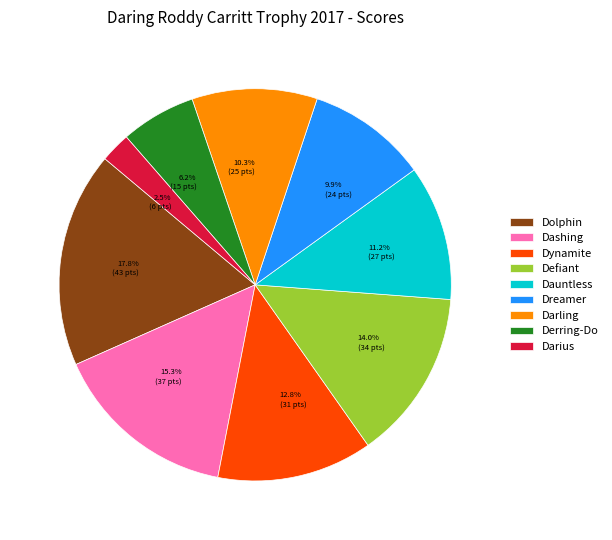

What percentage do Dashing and Darling together represent?

25.6%